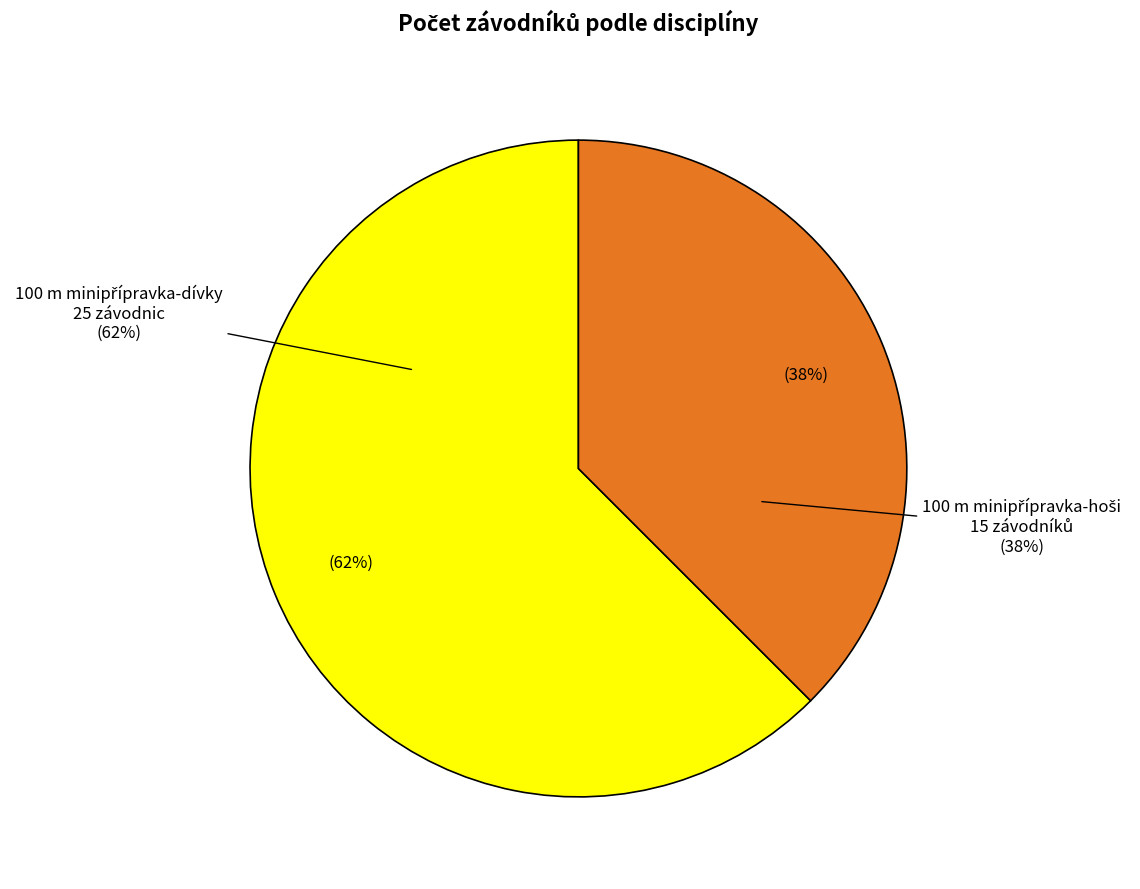

Which has a higher value, 100 m Atletická minipřípravka-dívky or 100 m Atletická minipřípravka-hoši?

100 m Atletická minipřípravka-dívky